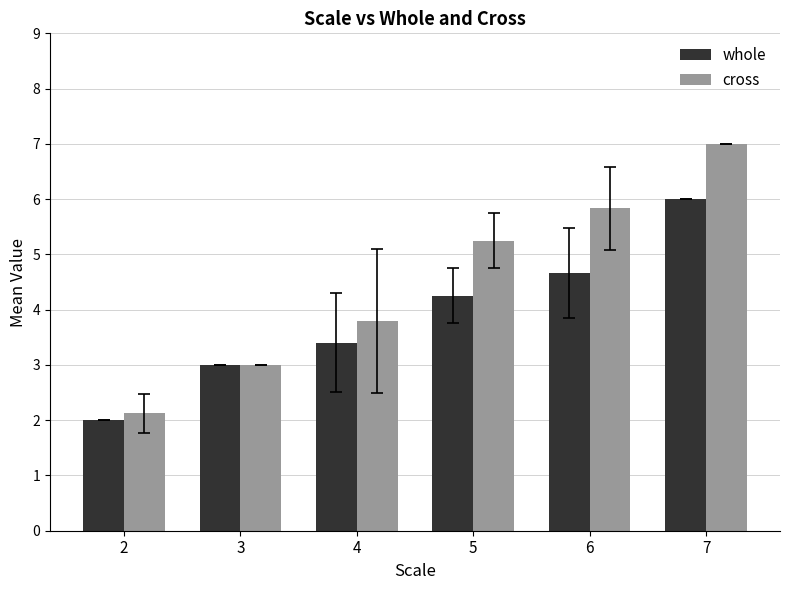

What is the minimum value shown in the chart?

2.0